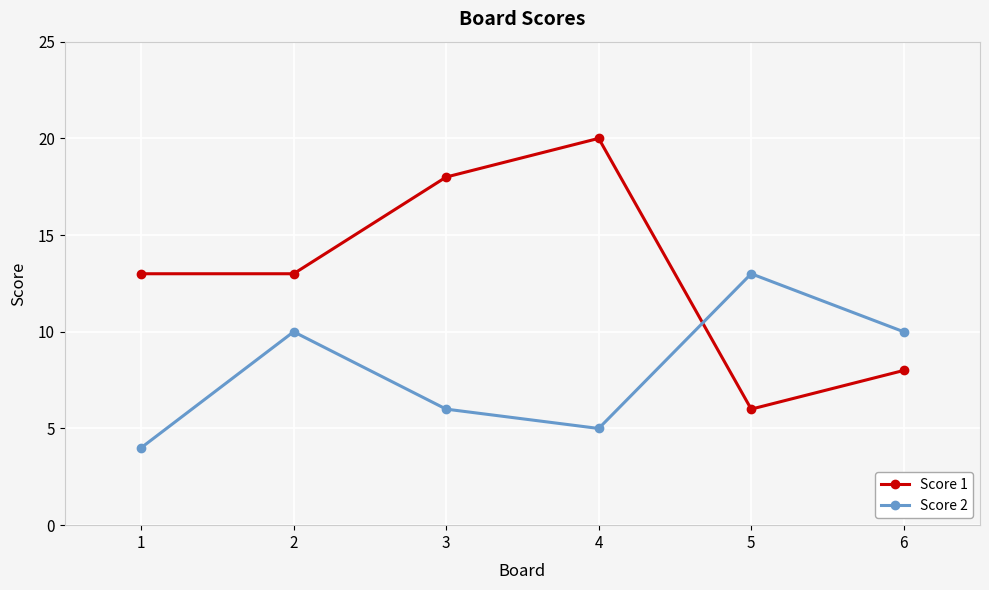

What is the greatest value displayed?

20